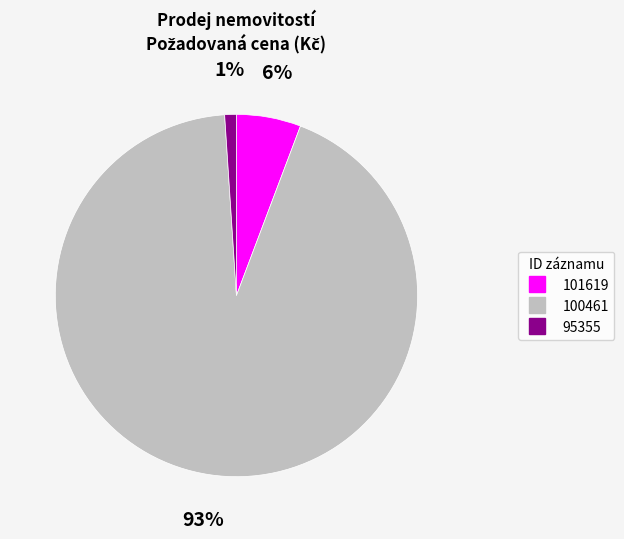

To the nearest percent, what portion does 95355 represent?

1%